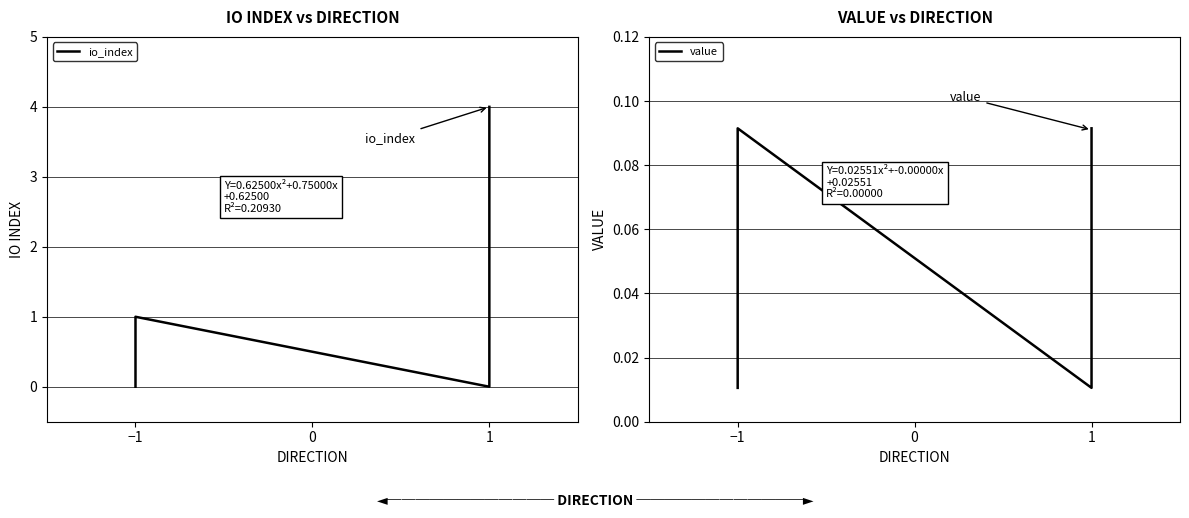

Does the chart have visible grid lines?

Yes